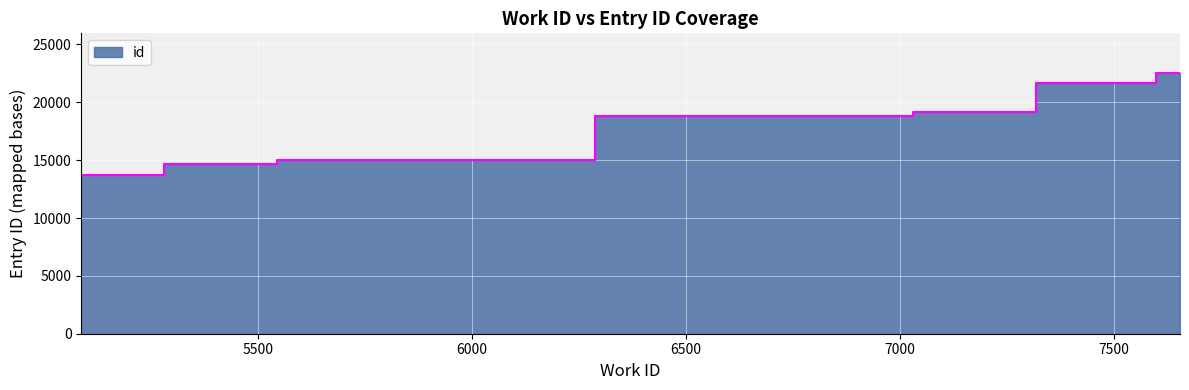

At which label is the value closest to 18144?

6965